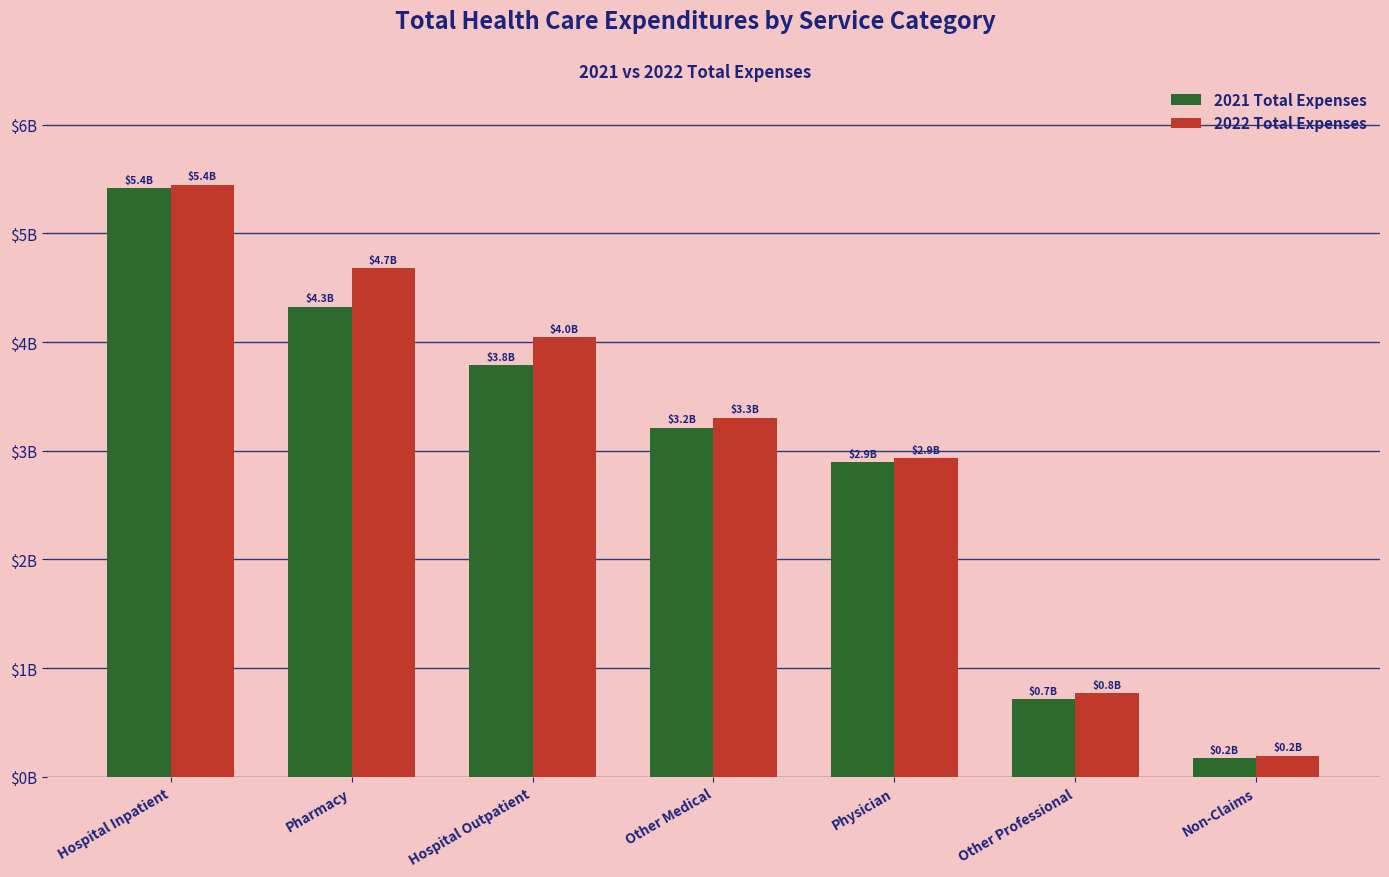

Reading left to right, transcribe all the data shown in this chart.

2021 Total Expenses: Hospital Inpatient=5419665215.0	Pharmacy=4326458928.1	Hospital Outpatient=3787058032.9	Other Medical=3214171934.0	Physician=2896592166.7	Other Professional=716000693.9	Non-Claims=173225202.8
2022 Total Expenses: Hospital Inpatient=5448722479.9	Pharmacy=4677192858.9	Hospital Outpatient=4047525665.7	Other Medical=3305506253.8	Physician=2933712181.0	Other Professional=768455856.5	Non-Claims=194658280.9